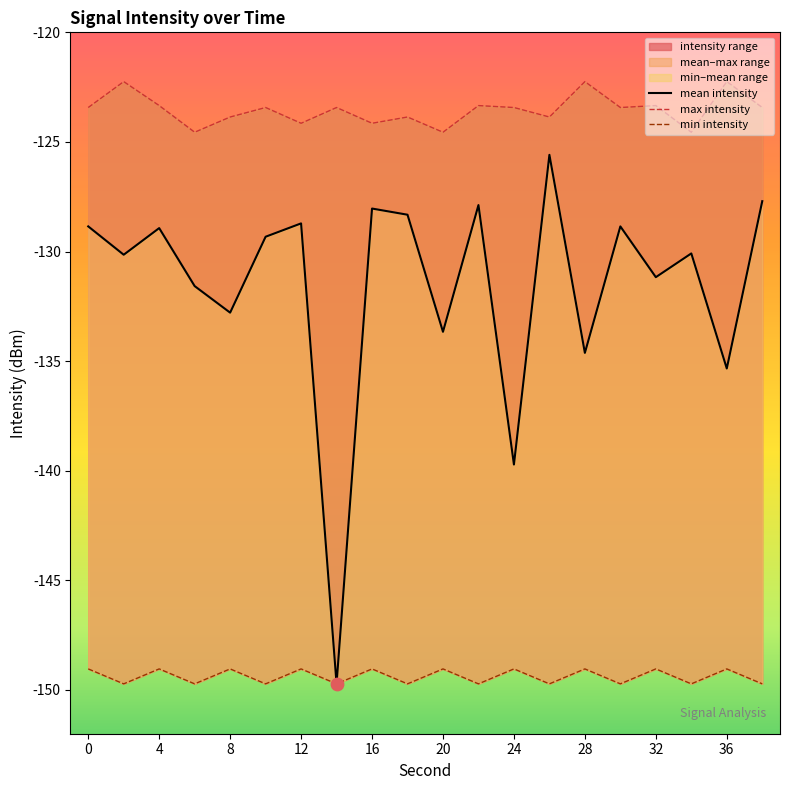

Is the value of mean intensity at 0 greater than the value of min intensity at −4?

Yes